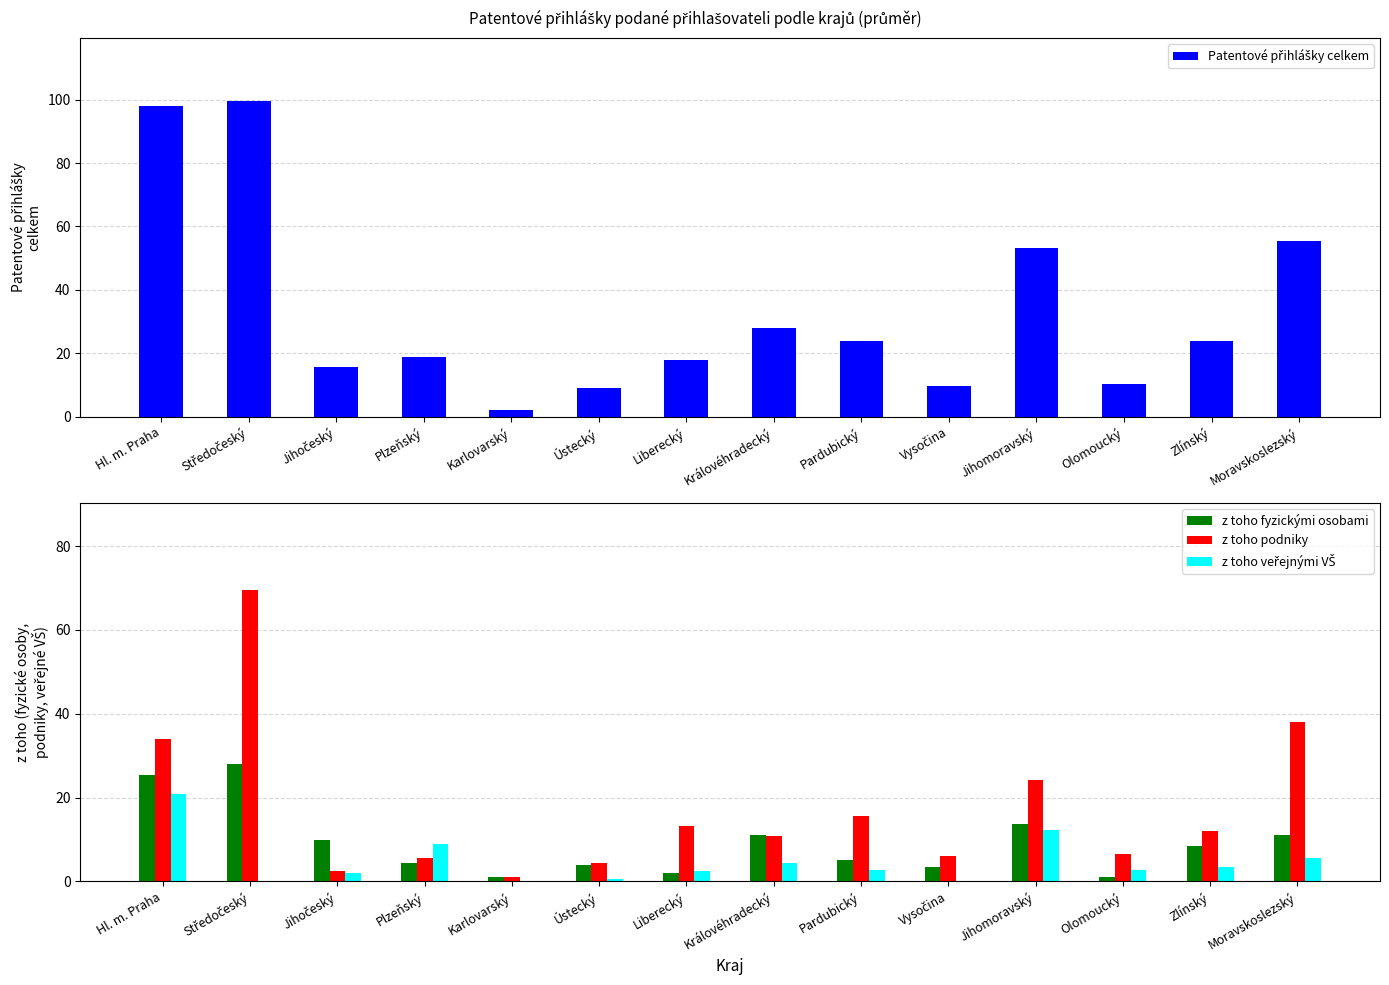

How many groups of bars are there?

14